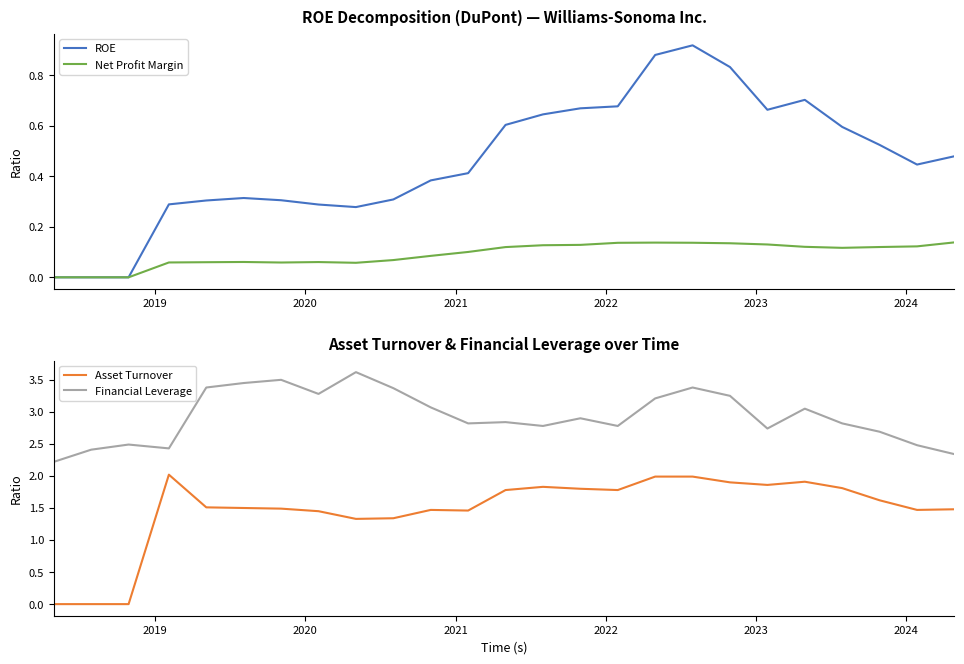

What are all the series names shown in the legend?

ROE, Net Profit Margin, Asset Turnover, Financial Leverage